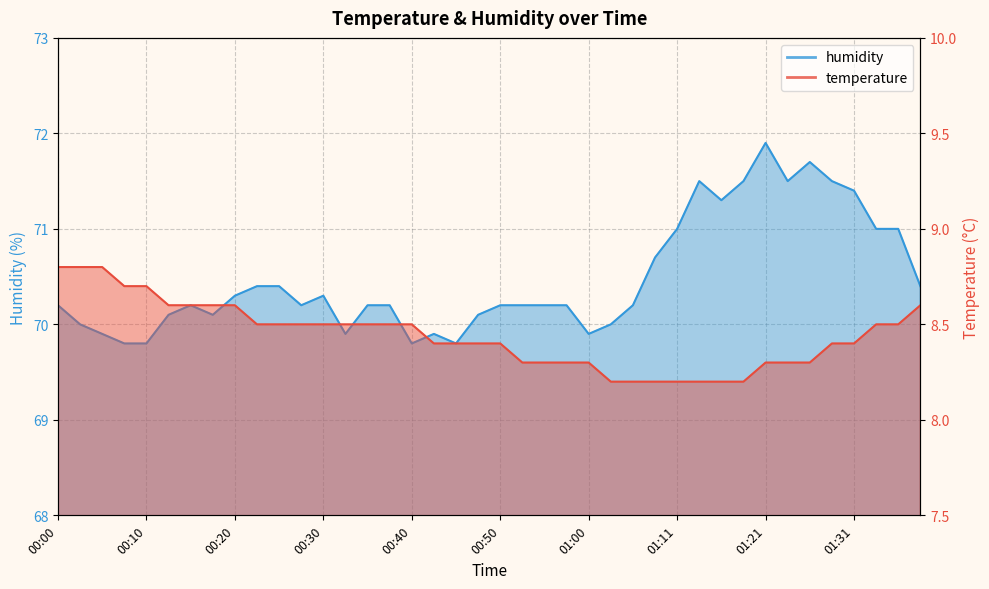

What is the maximum value for temperature?

8.8